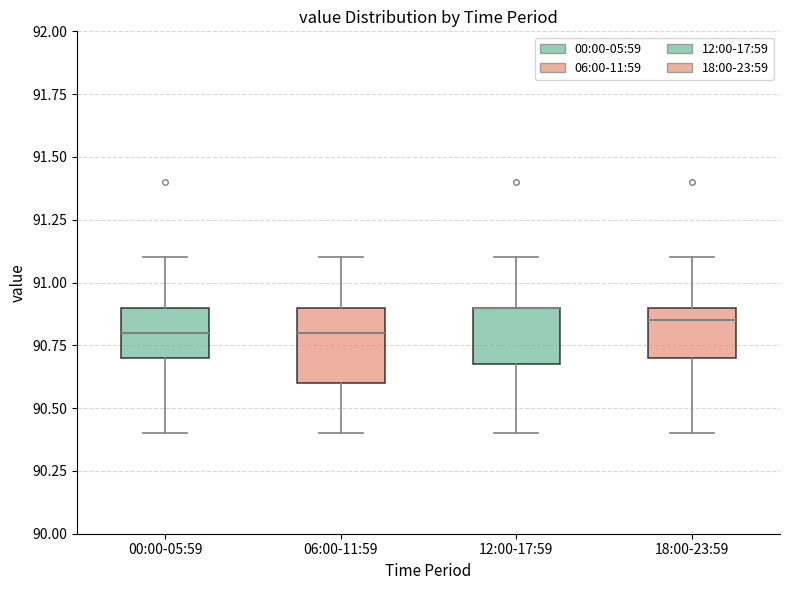

Reading left to right, transcribe this box plot: for each box, give where its median line is, the range the box spans, and where its two whiskers end, as read against the y-axis. The values are not printed on the chart, so give them approximately, as read against the axis.

00:00-05:59: median 90.80, box 90.70 to 90.90, whiskers 90.40 to 91.10
06:00-11:59: median 90.80, box 90.60 to 90.90, whiskers 90.40 to 91.10
12:00-17:59: median 90.90 (drawn on the box's upper edge), box 90.70 to 90.90, whiskers 90.40 to 91.10
18:00-23:59: median 90.85, box 90.70 to 90.90, whiskers 90.40 to 91.10